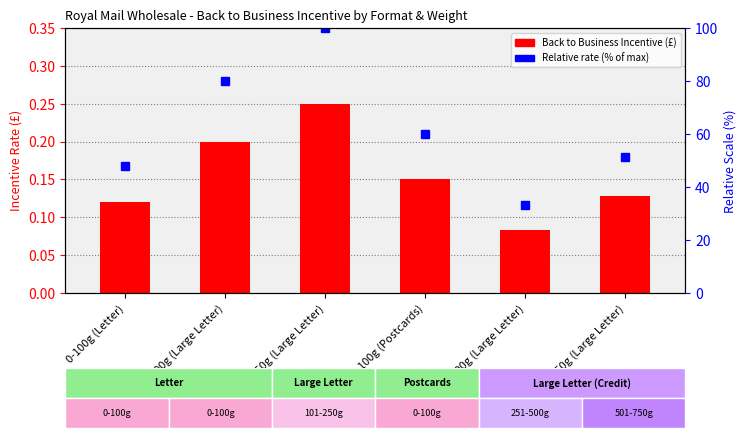

What is the total value across all series at 0-100g (Large Letter)?

80.2